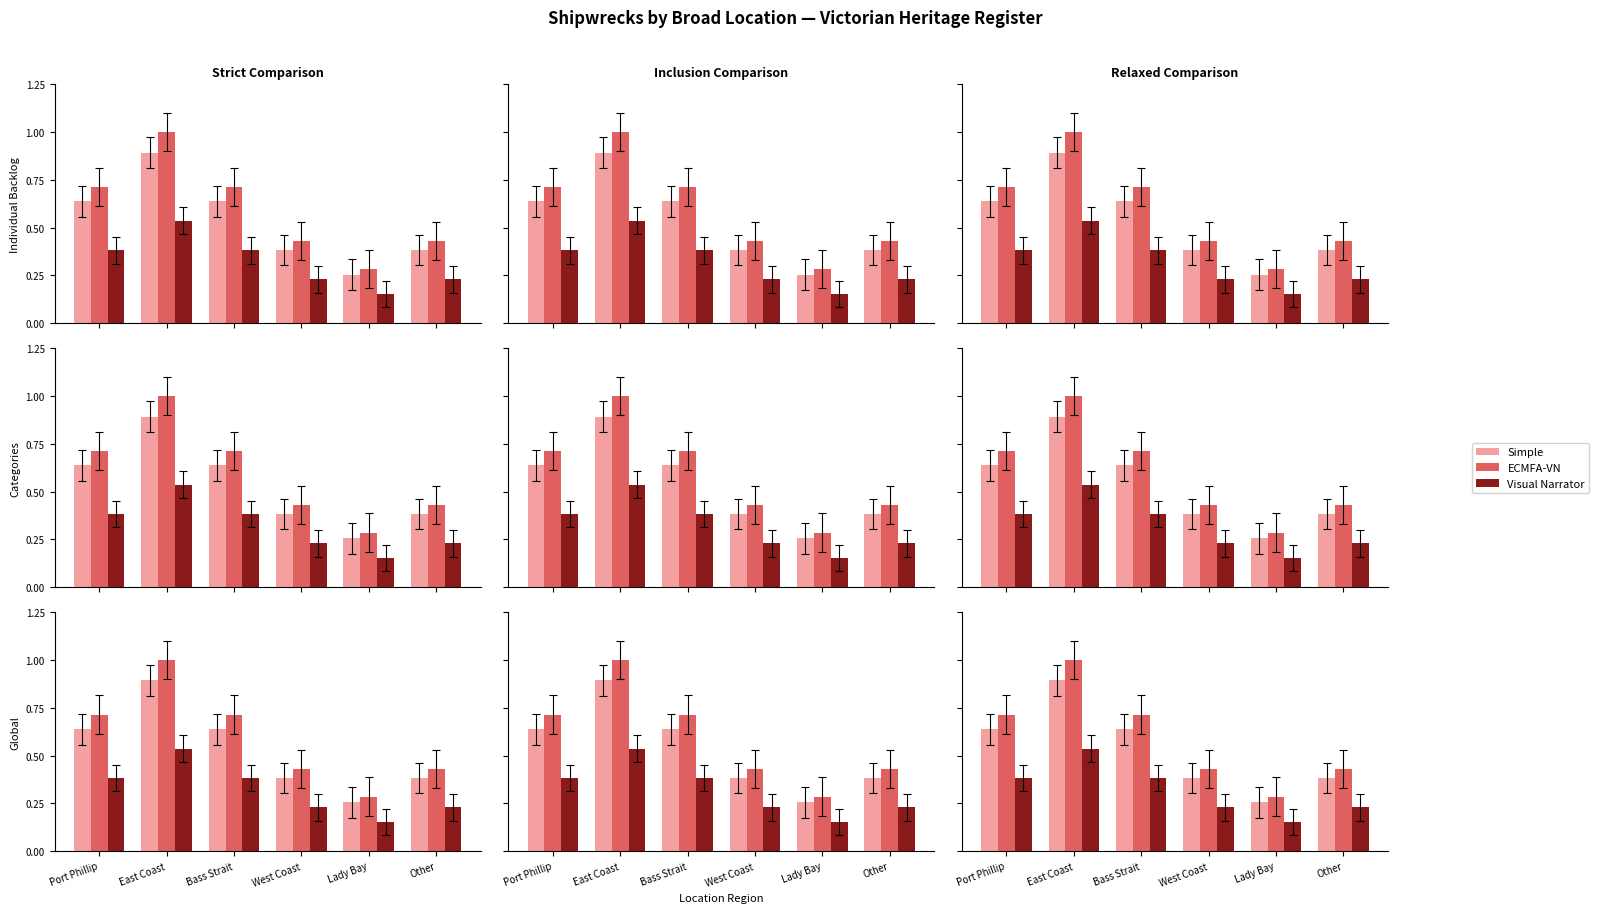

Which has a higher value, Bass Strait or Lady Bay?

Bass Strait